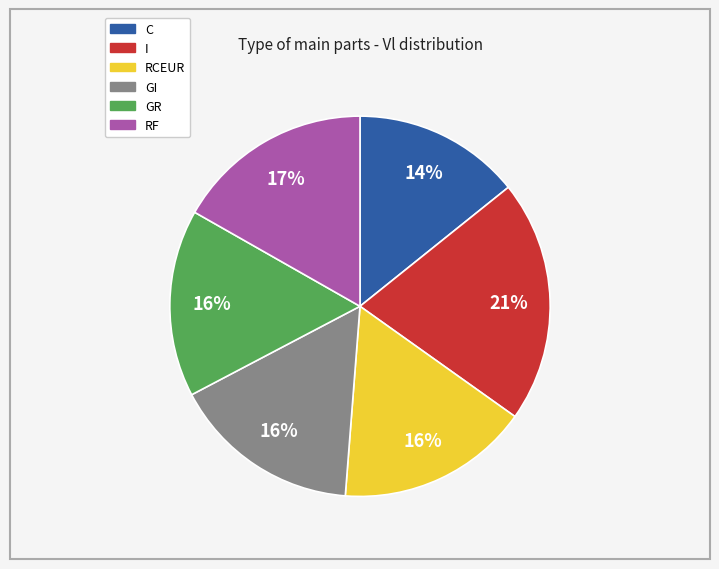

Does RCEUR represent more than half of the total?

No